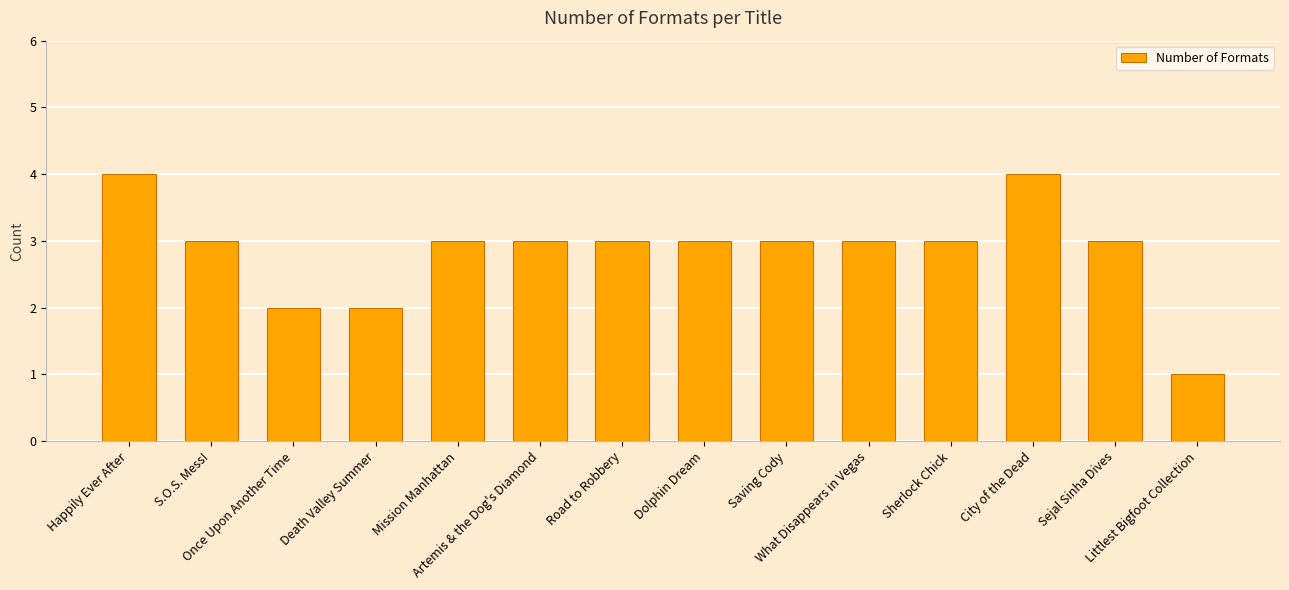

What is the value of the 9th bar from the left?

3